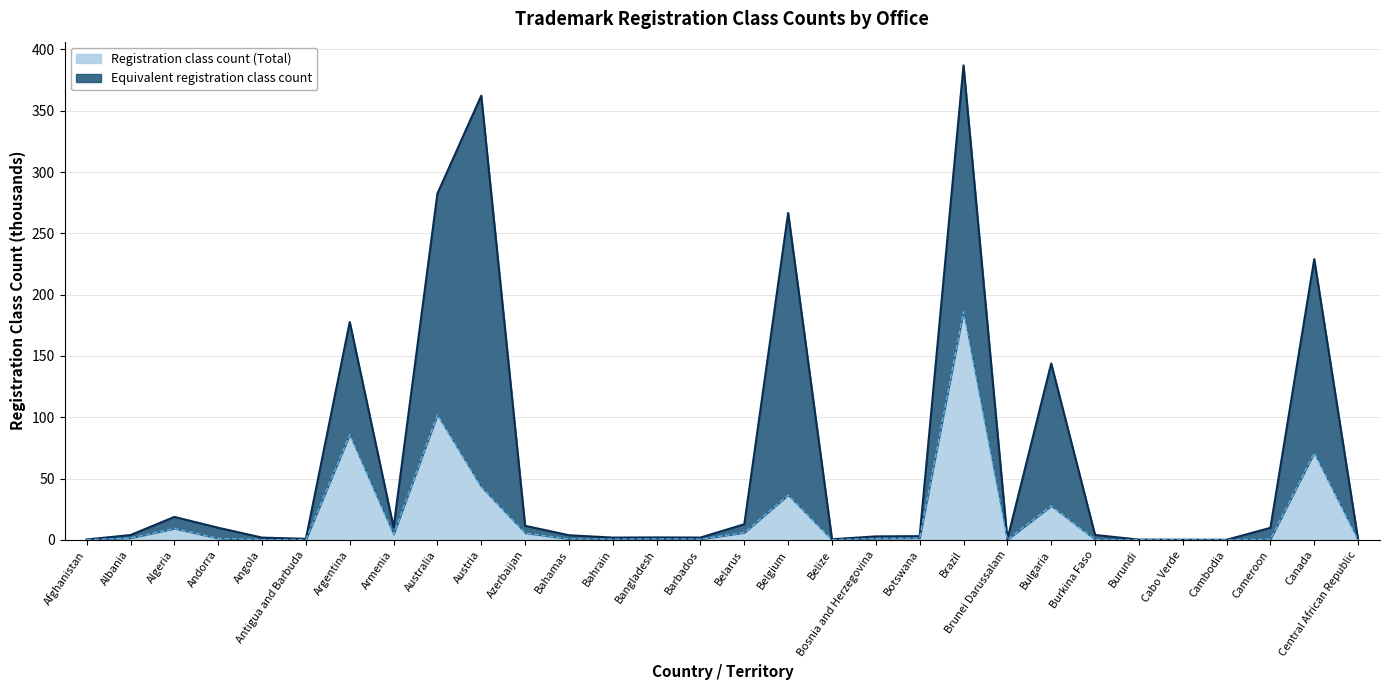

The value at Burundi is 0.0. True or false?

False